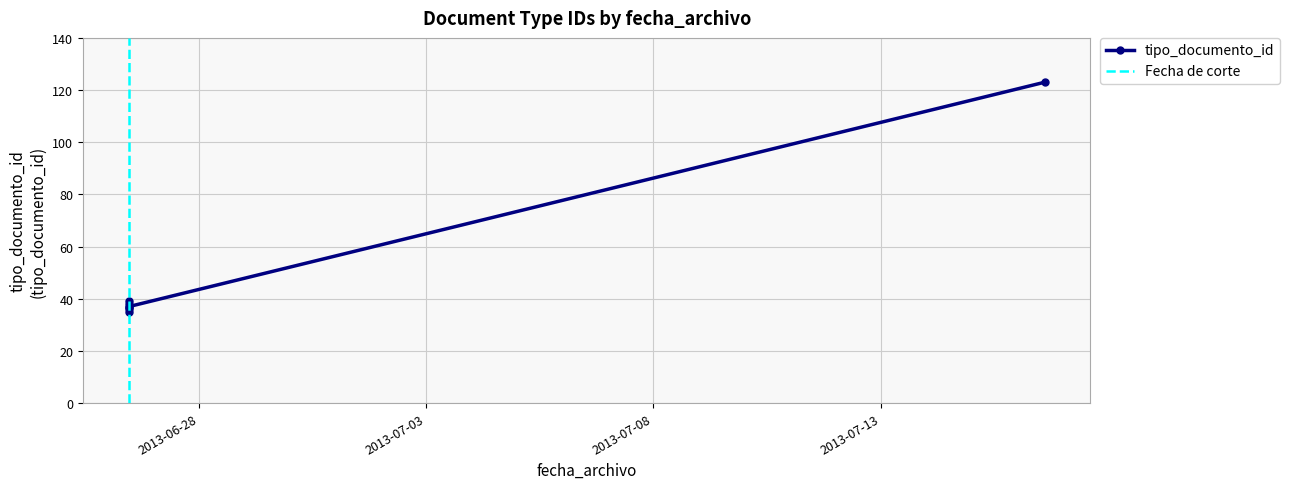

How many data points are less than 37?

2